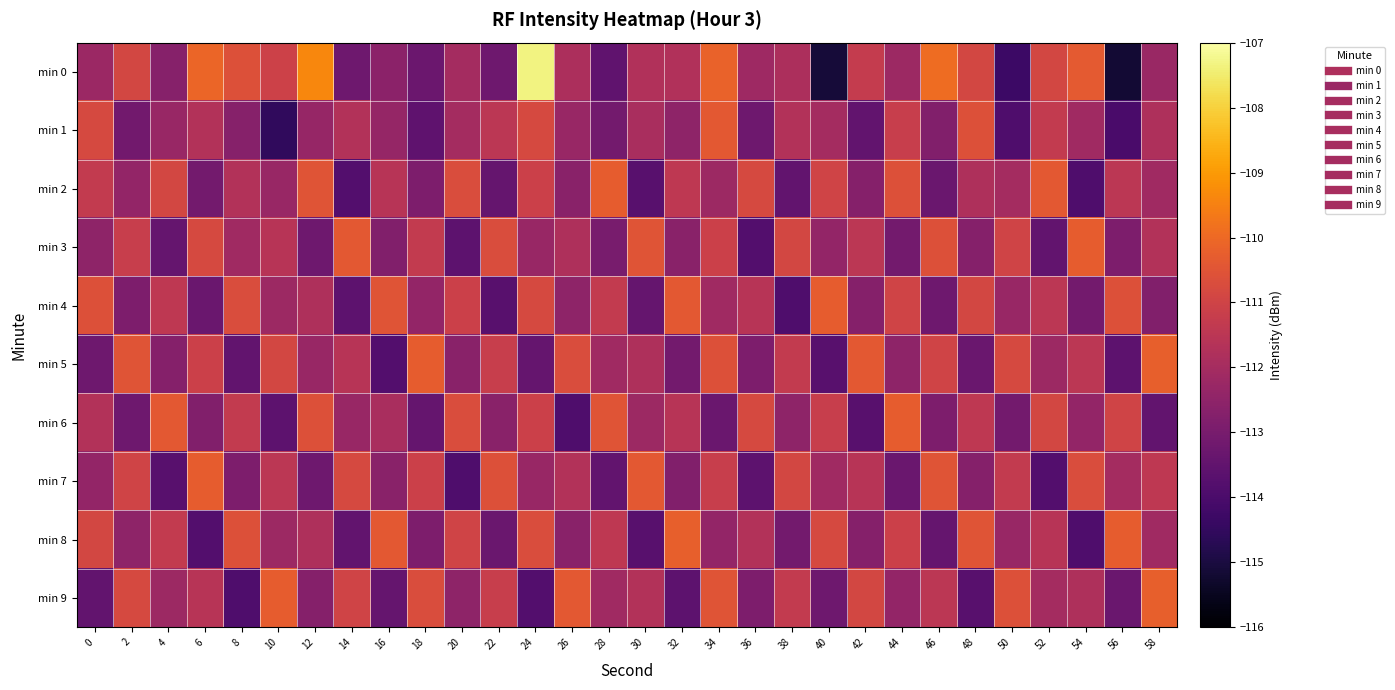

What is the total value across all series at 34?

-1113.9